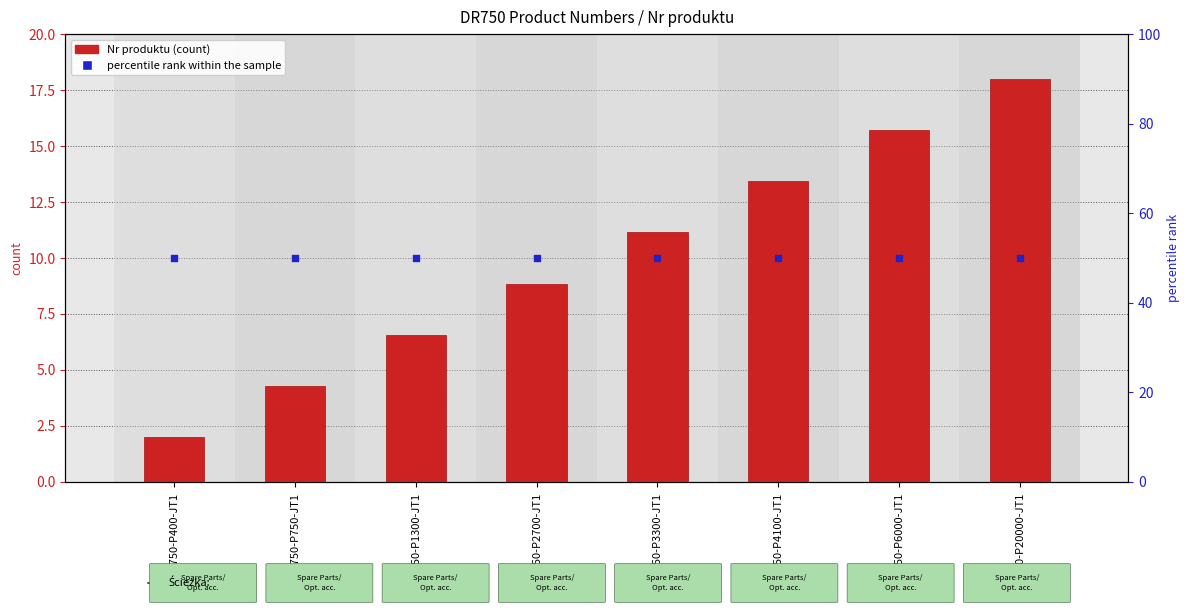

Which series reaches the maximum Y coordinate?

percentile rank within the sample